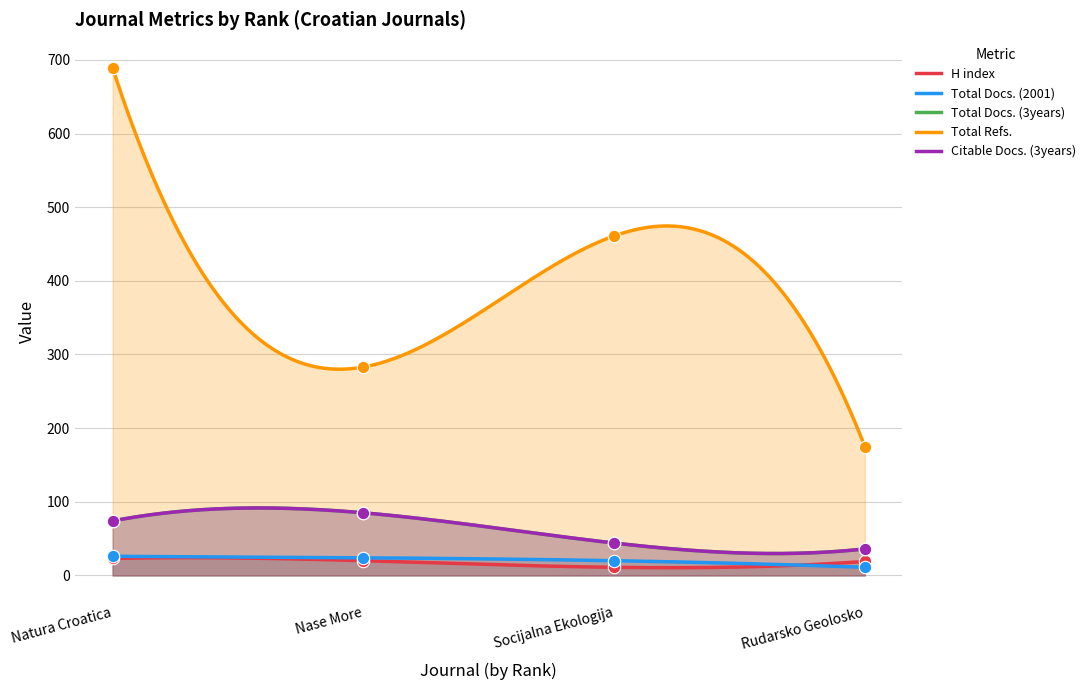

What is the total value across all series at Socijalna Ekologija?

580